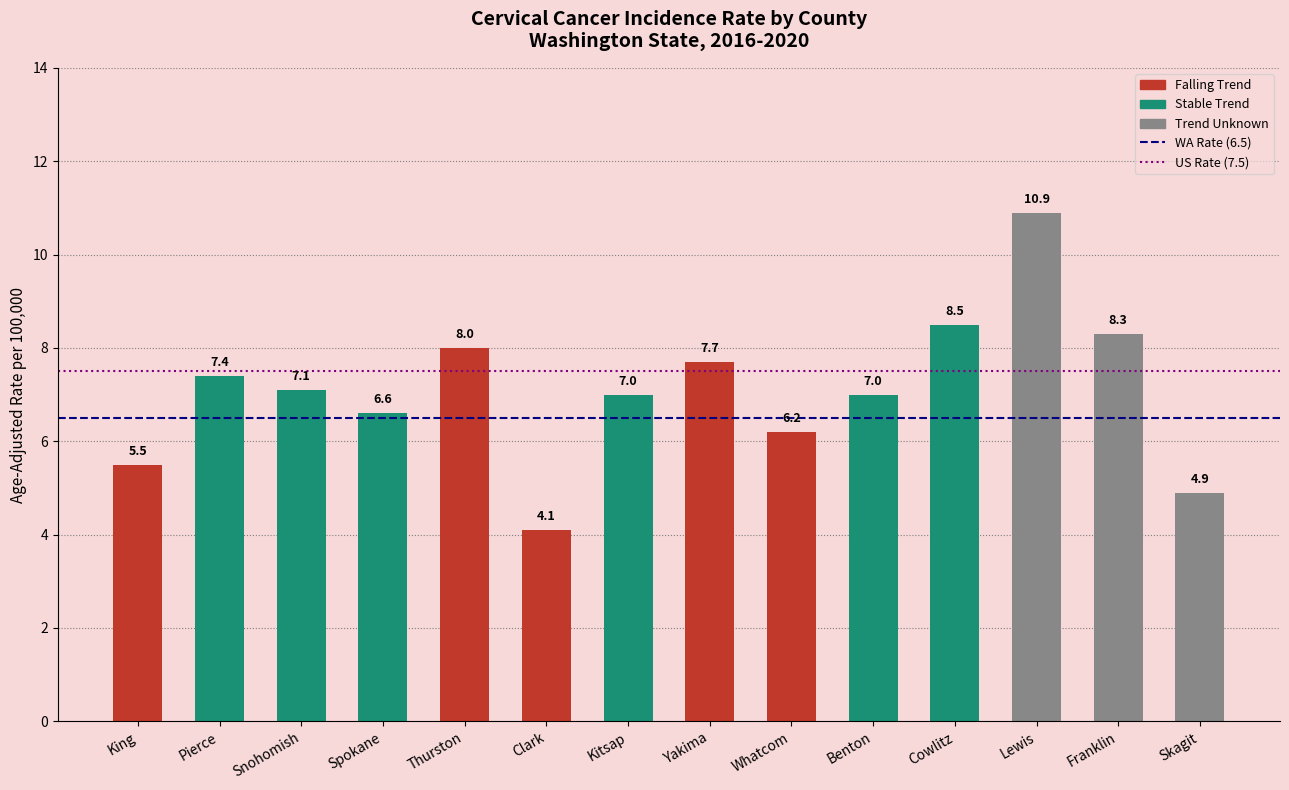

What is the difference between the values at Skagit and Whatcom?

1.3